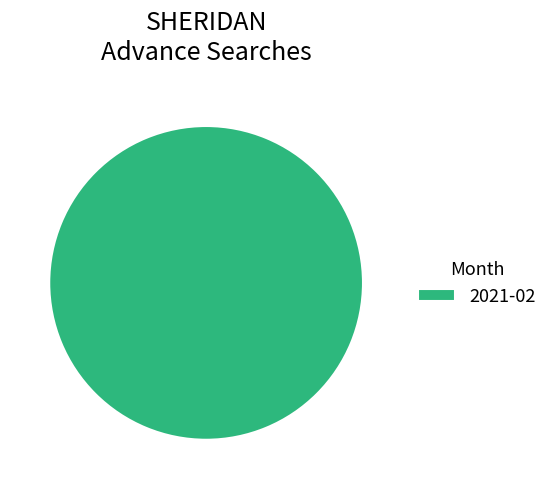

Is there any slice that represents more than half of the pie?

Yes